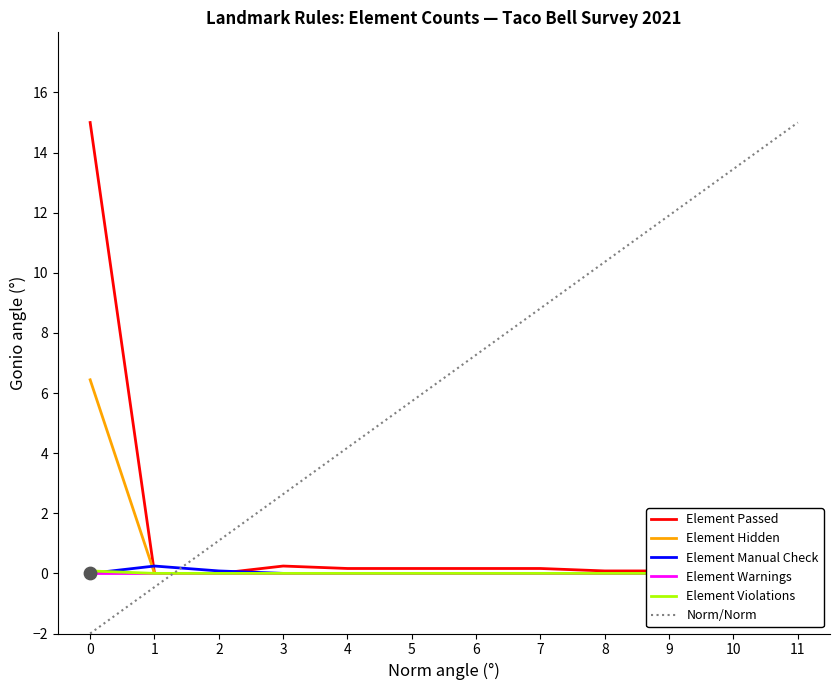

Which series has the largest total across all categories?

Element Passed